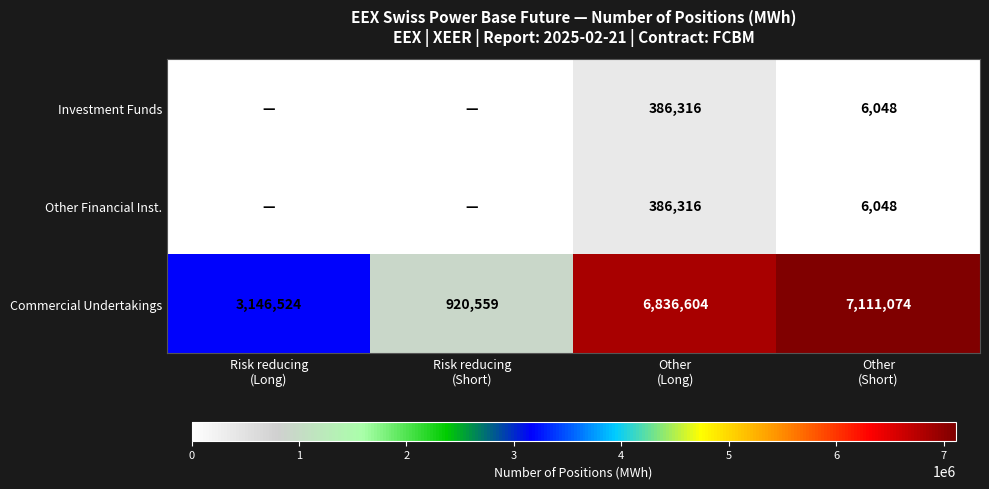

What is the difference between the maximum and minimum values in the Commercial Undertakings series?

6190515